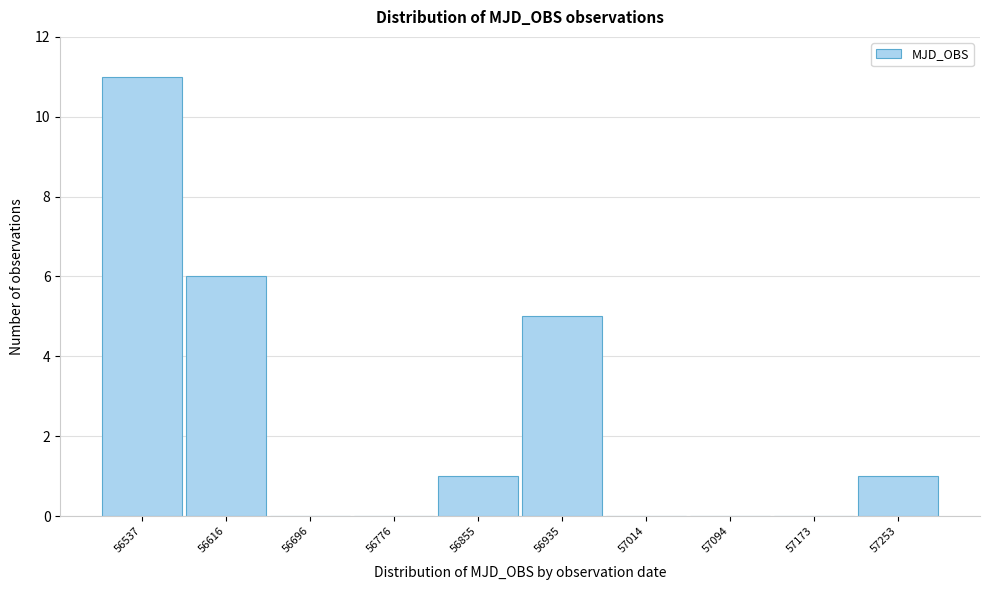

Reading left to right, what are all the values shown in this chart?

56537=11	56616=6	56696=0	56776=0	56855=1	56935=5	57014=0	57094=0	57173=0	57253=1